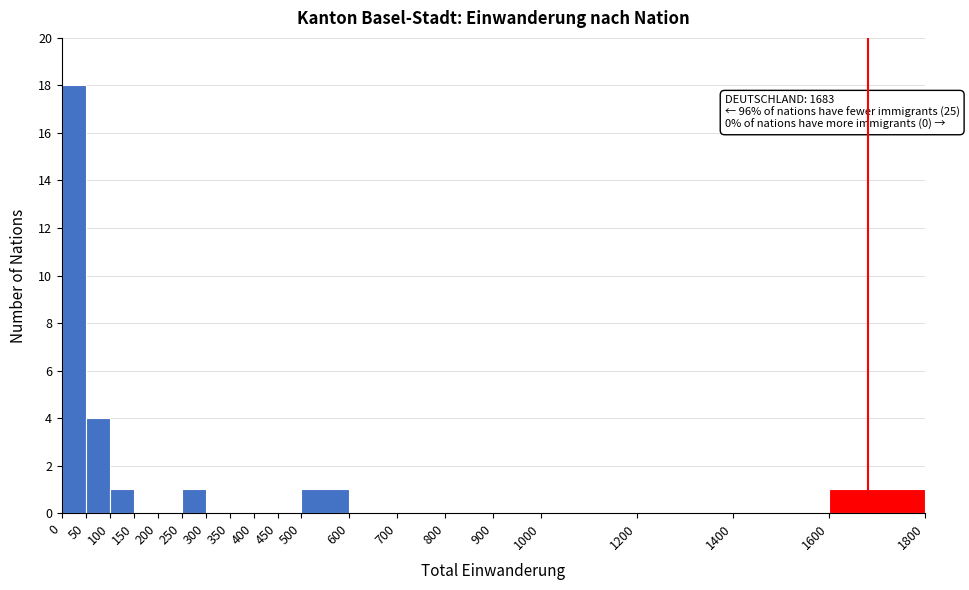

Which range on the x-axis has the tallest bar?

0 to 50